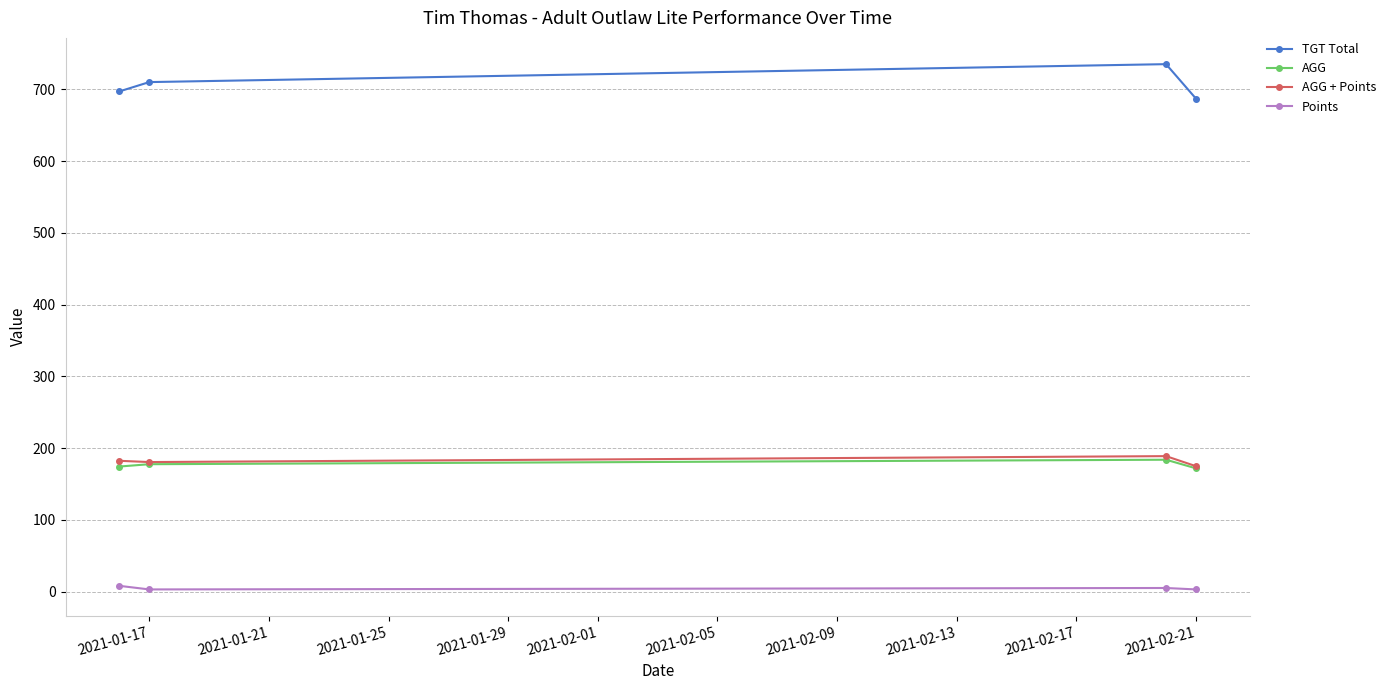

True or false: AGG and Points cross at least once.

False